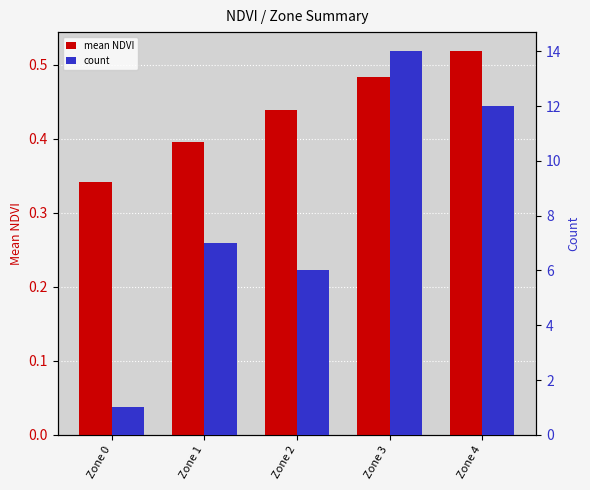

Reading left to right, transcribe all the data shown in this chart.

mean NDVI: 0.3	0.4	0.4	0.5	0.5
count: 1.0	7.0	6.0	14.0	12.0